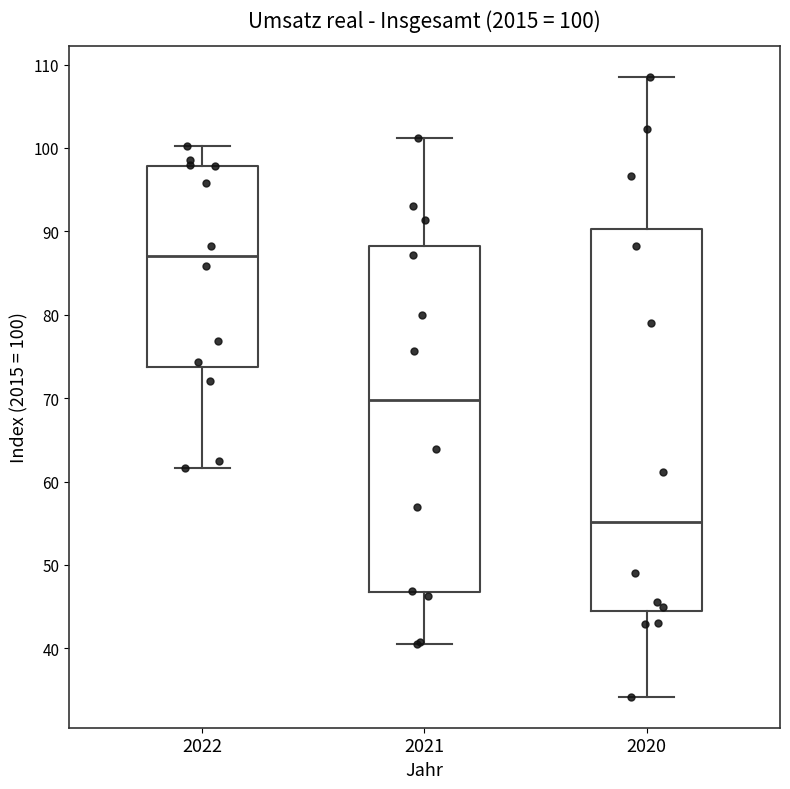

Which box is the tallest, from its lower edge to its upper edge?

2020